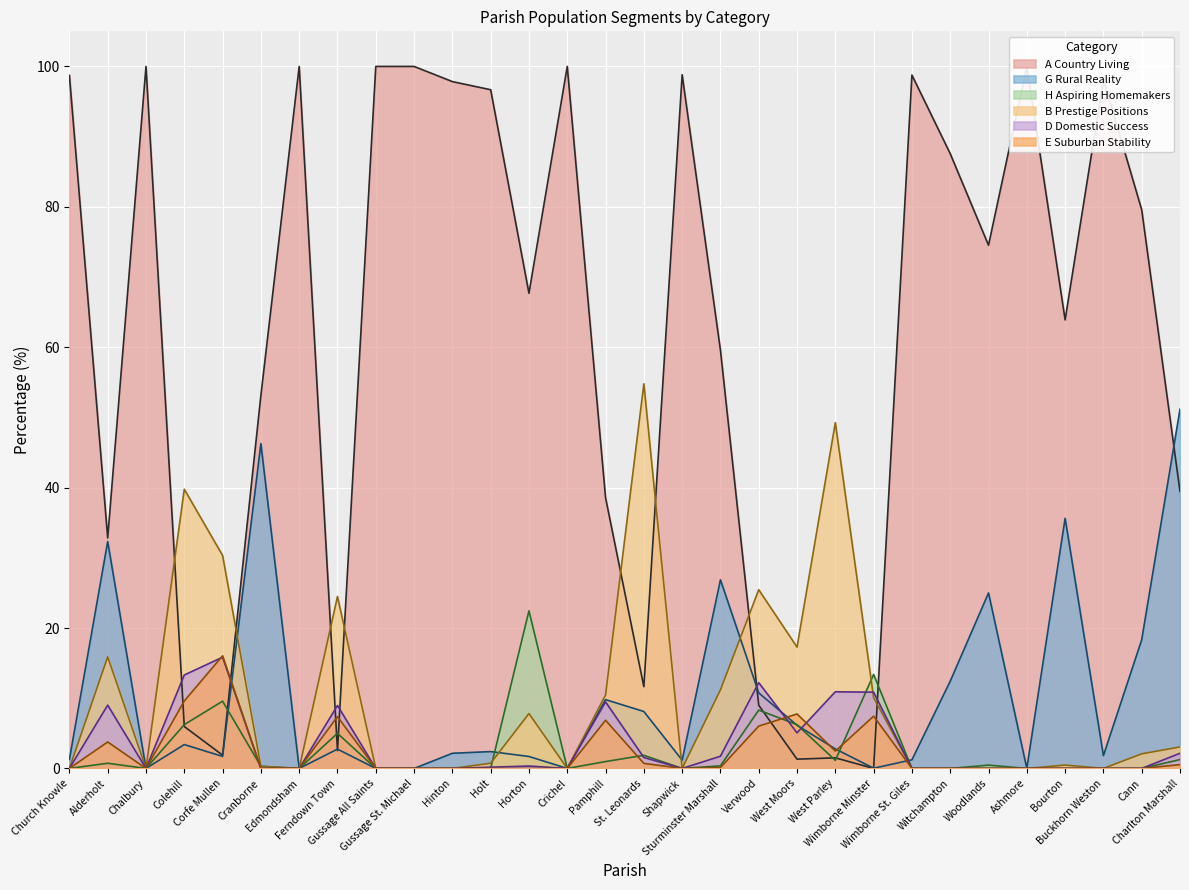

Read the A Country Living value at Gussage All Saints.

100.0